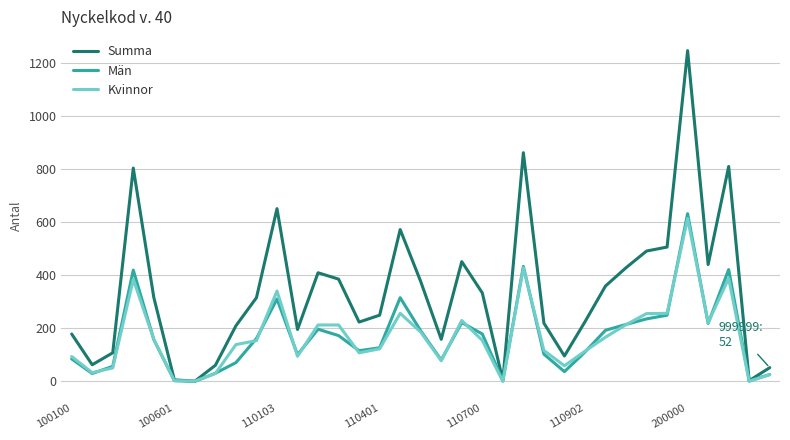

What is the maximum value for Kvinnor?

615